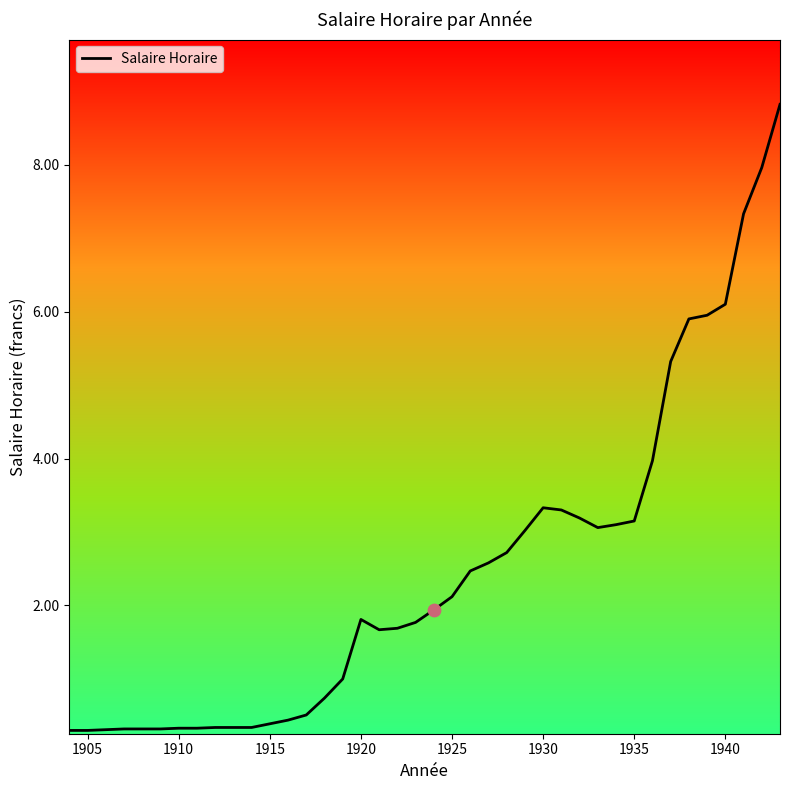

What is the minimum value shown in the chart?

0.3